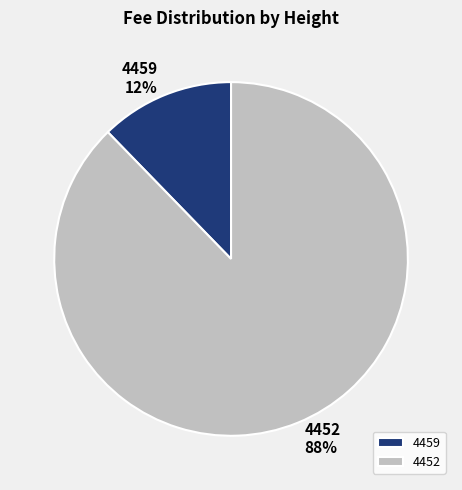

The 4452 slice represents 88% of the pie. True or false?

True